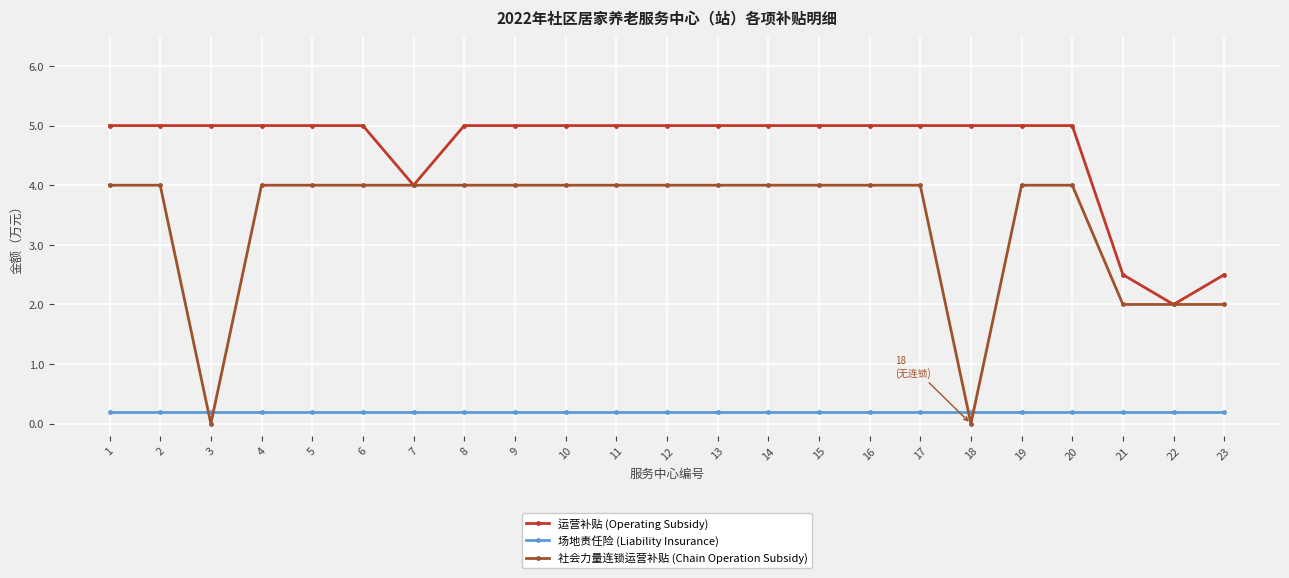

Does the chart display data point markers on the line(s)?

Yes